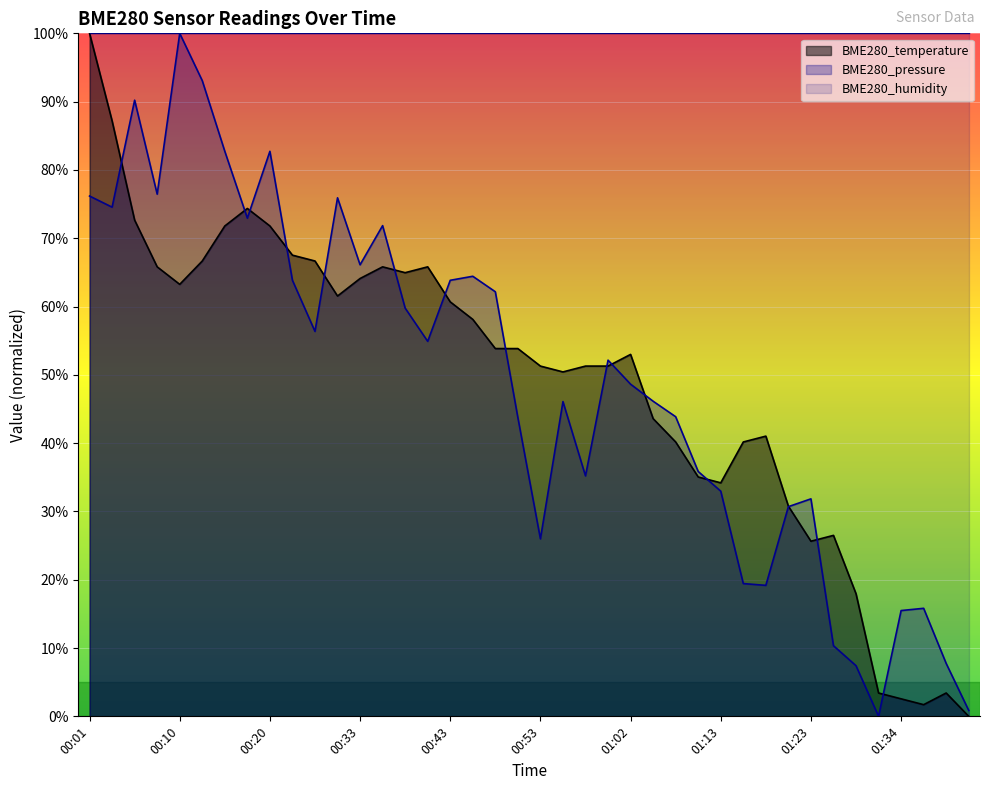

What is the maximum value shown in the chart?

100.0